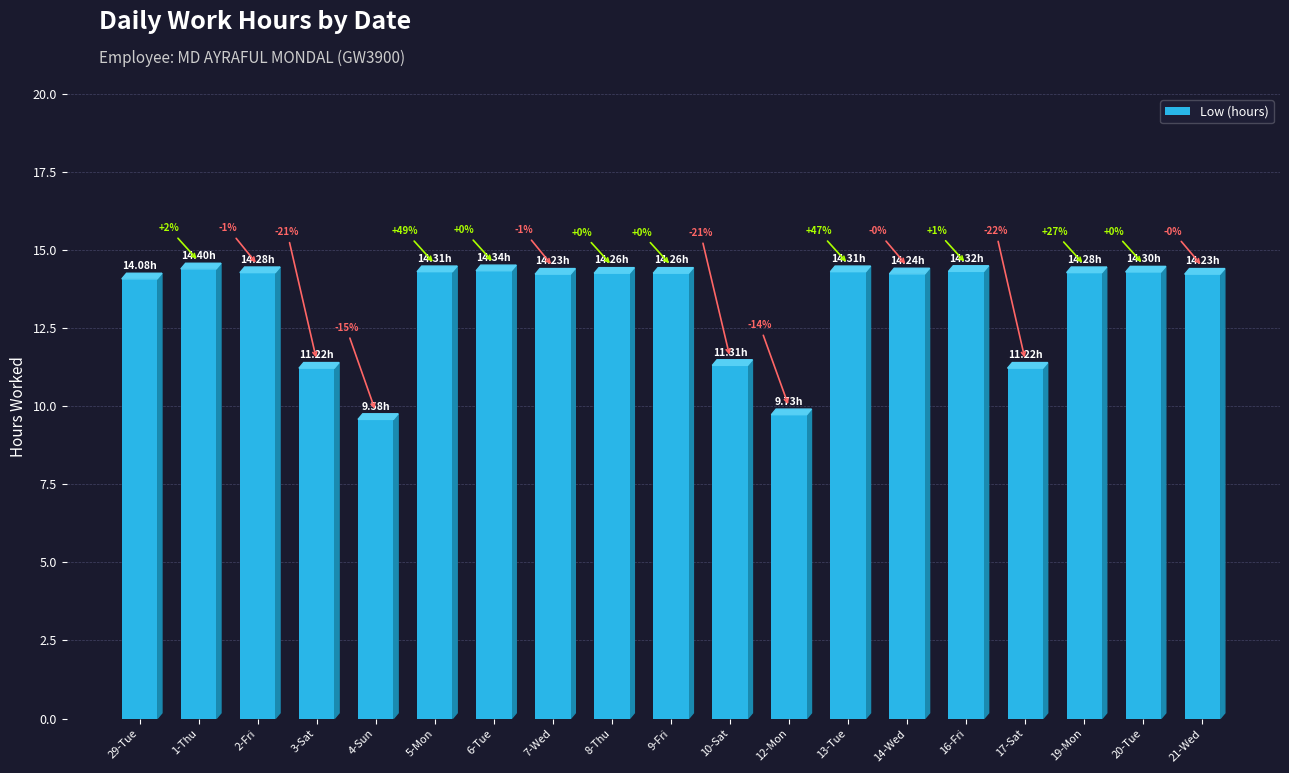

The chart shows a value of 22.7 at 5-Mon. True or false?

False